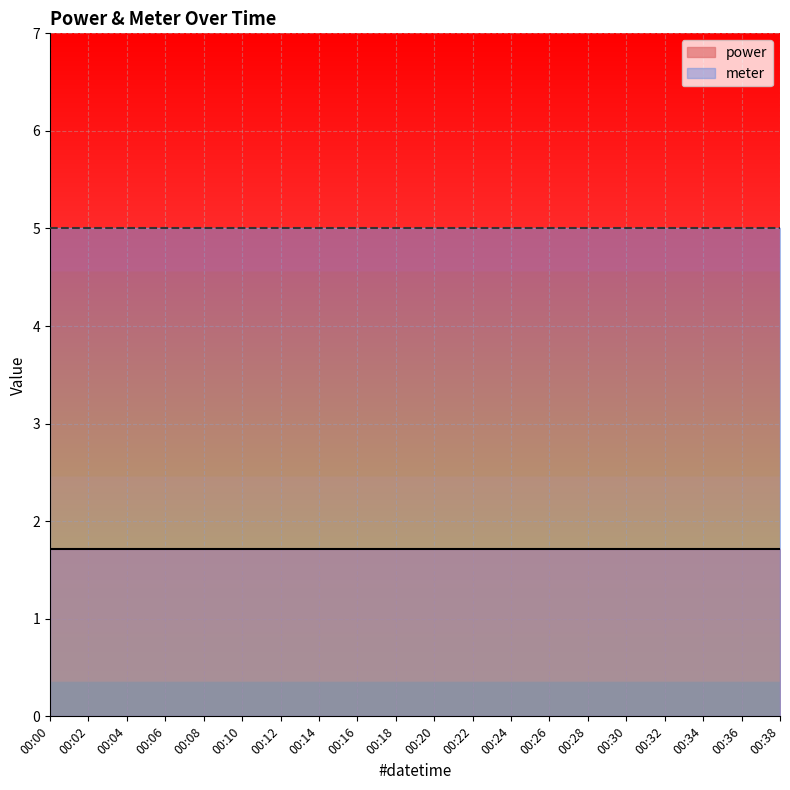

What is the value of the power point at the 9th from the left?

1.7